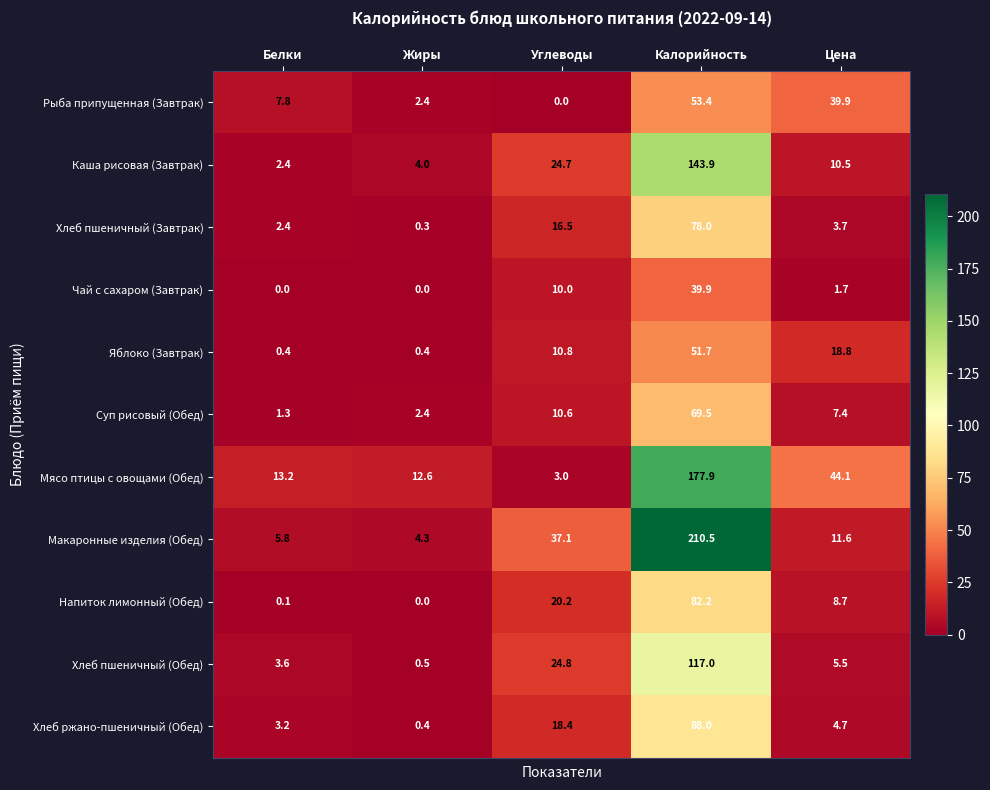

Which series has the largest range (max minus min)?

Макаронные изделия (Обед)